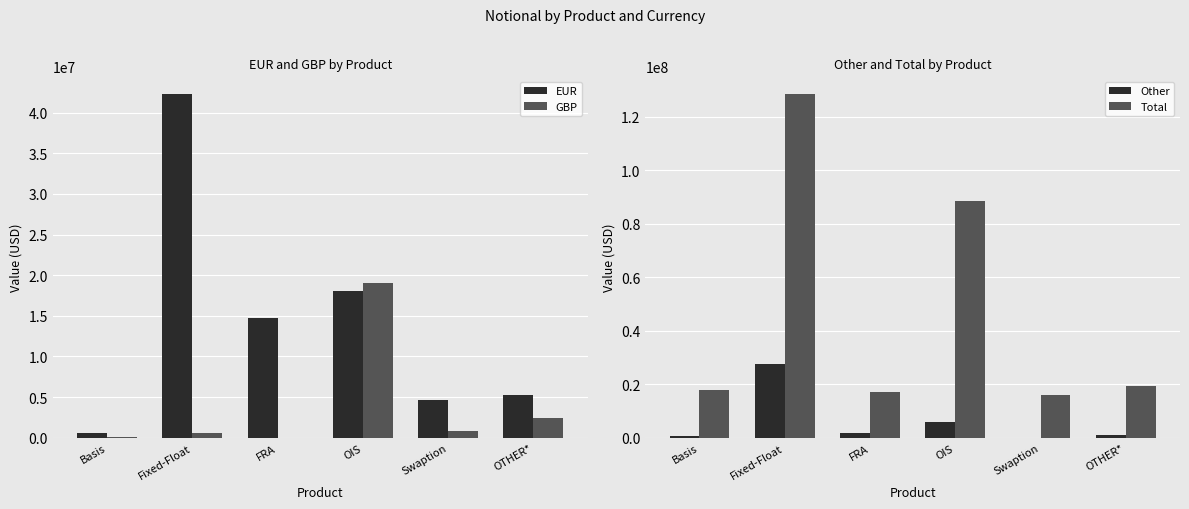

What is the difference between the second highest and second lowest values in the EUR series?

13331791